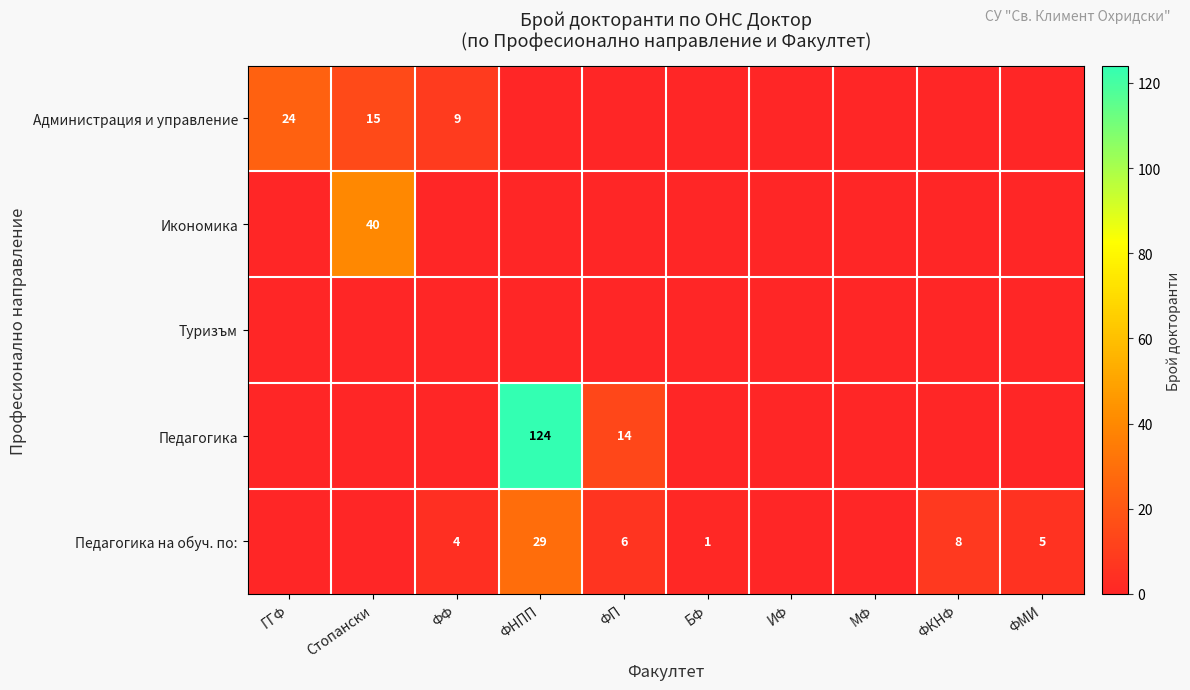

How many series are shown in this chart?

5